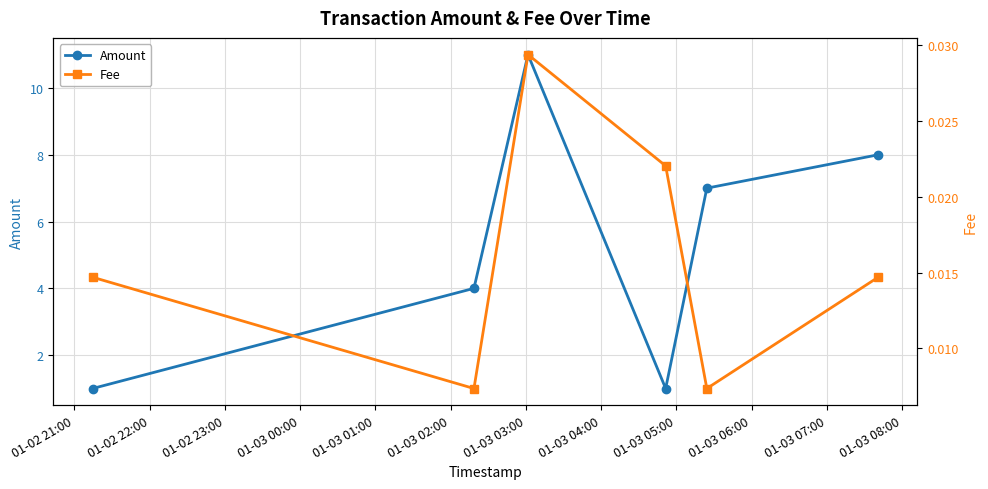

What is the highest value of the Amount series?

11